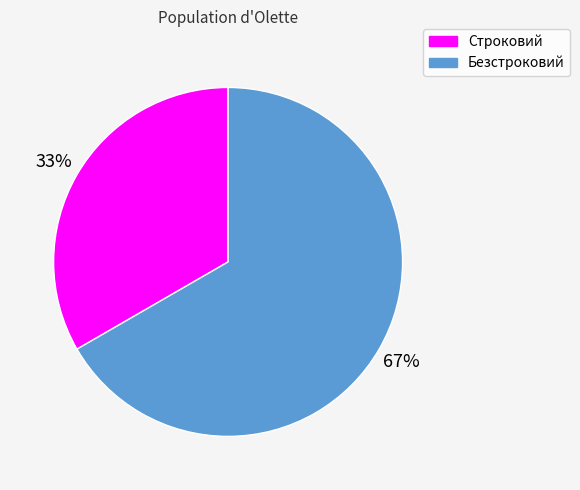

To the nearest percent, what is the average slice percentage?

50%